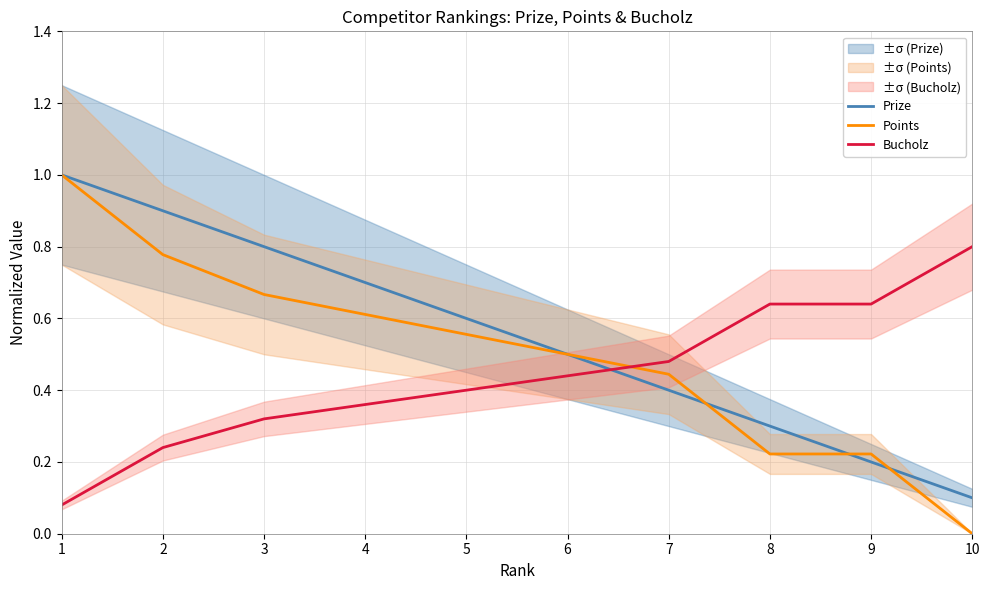

What is the average value of the Prize series?

0.6